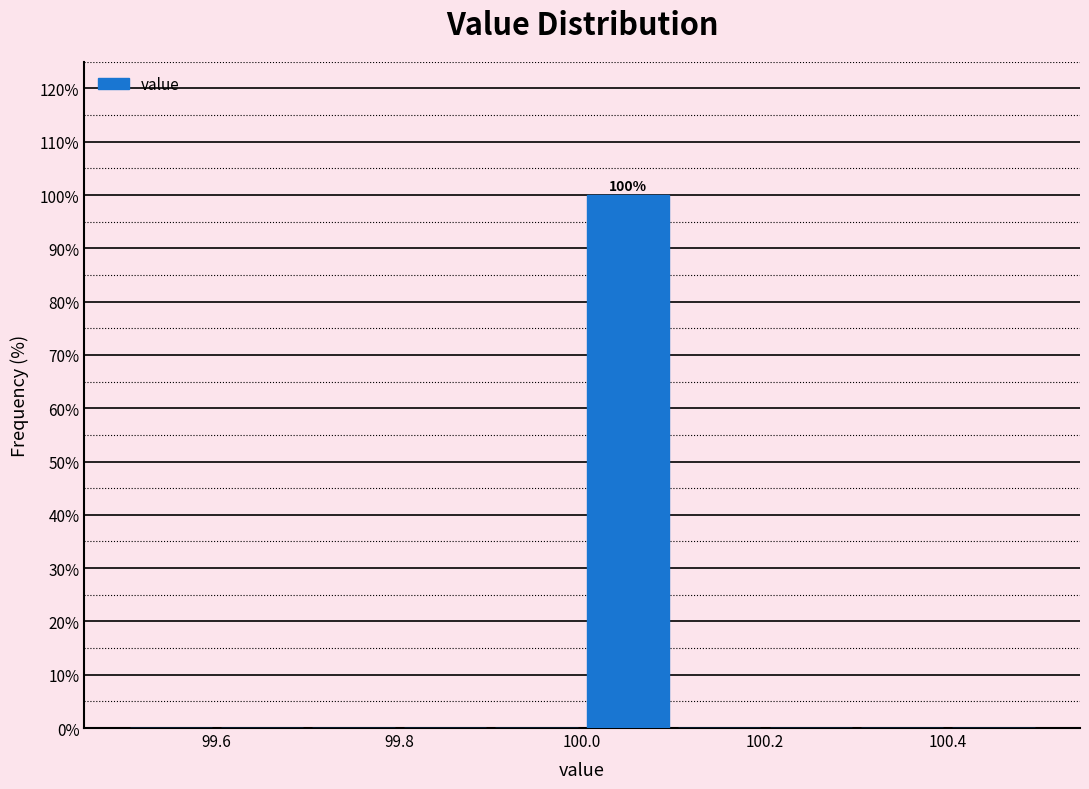

Over which range of the x-axis is the bar tallest?

100.0 to 100.1